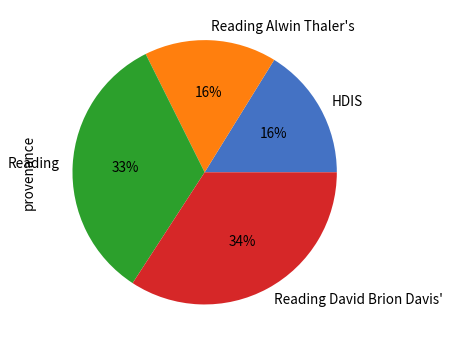

Which category has the biggest portion of the pie?

Reading David Brion Davis'